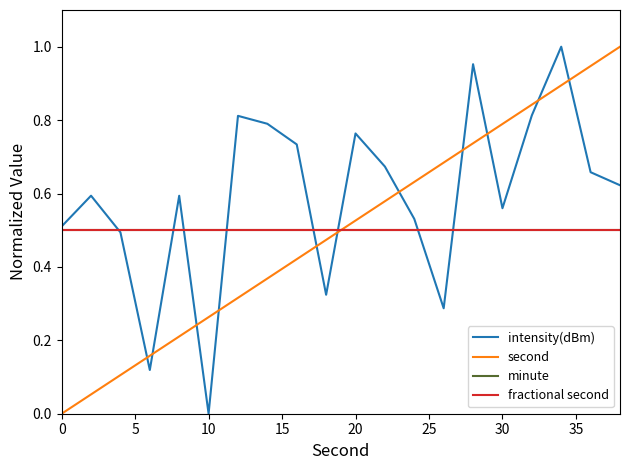

Is this an area chart (filled region under the line)?

No